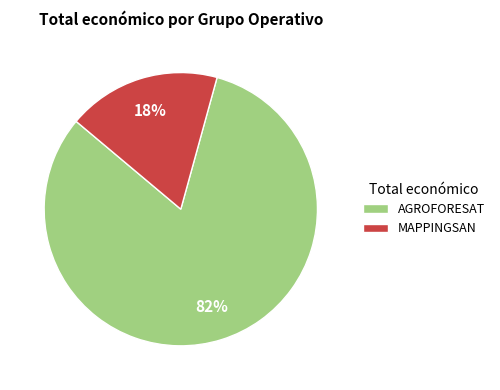

To the nearest percent, what is the difference between the MAPPINGSAN and AGROFORESAT slice percentages?

64%